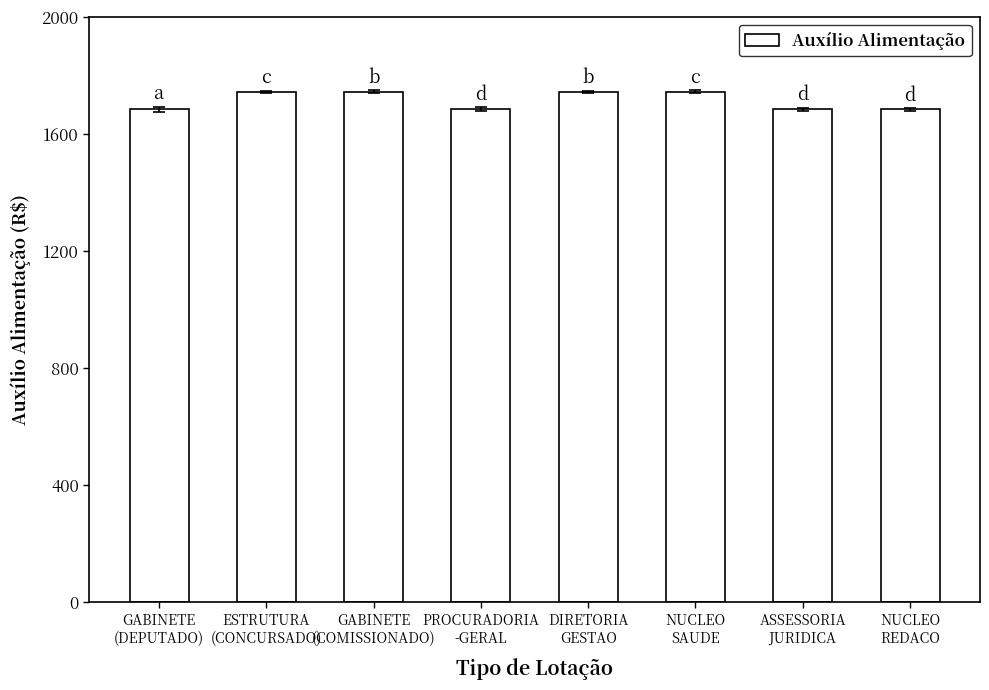

What is the change in value from GABINETE
(COMISSIONADO) to ASSESSORIA
JURIDICA?

-59.8